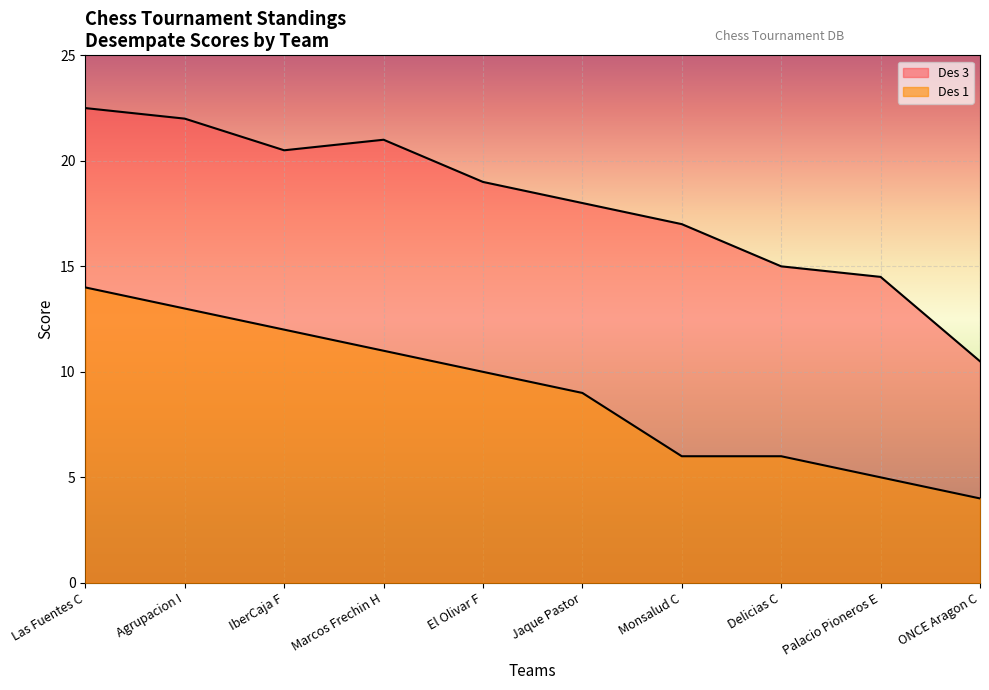

Which series changed the most between El Olivar F and Monsalud C?

Des 1